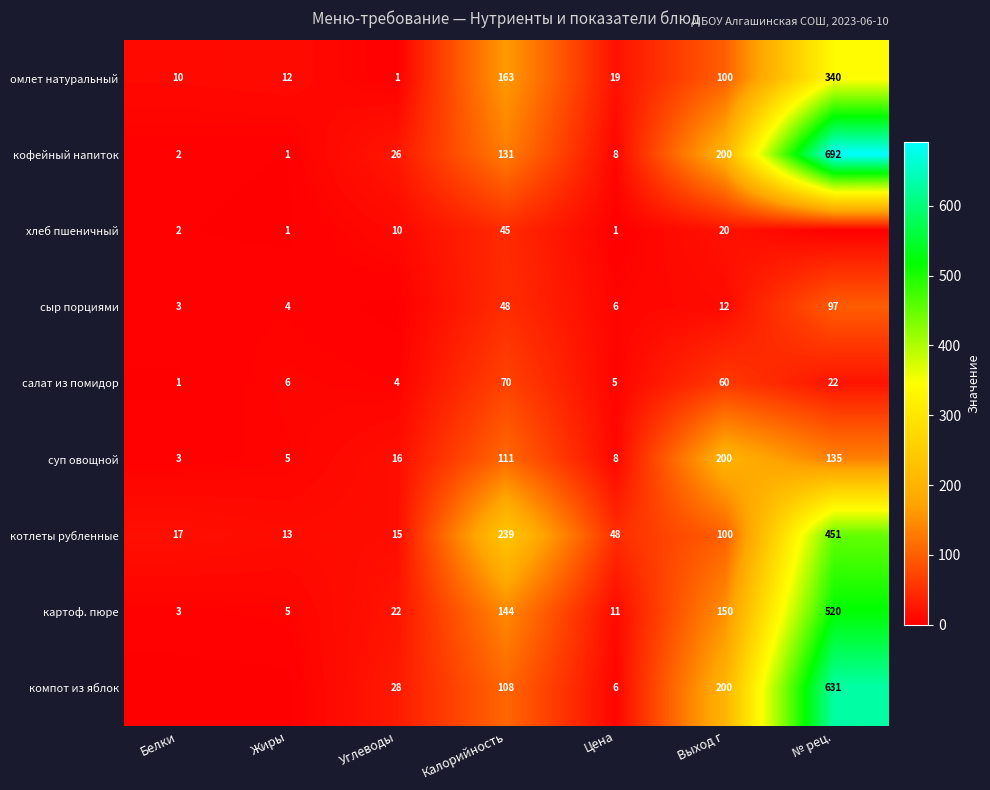

What value does the картоф. пюре series have at Белки?

3